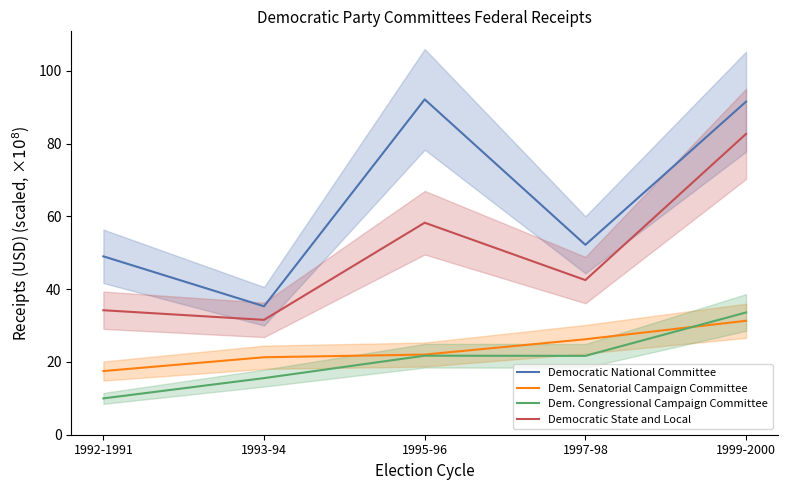

Which has a higher value, 1992-1991 or 1999-2000?

1999-2000